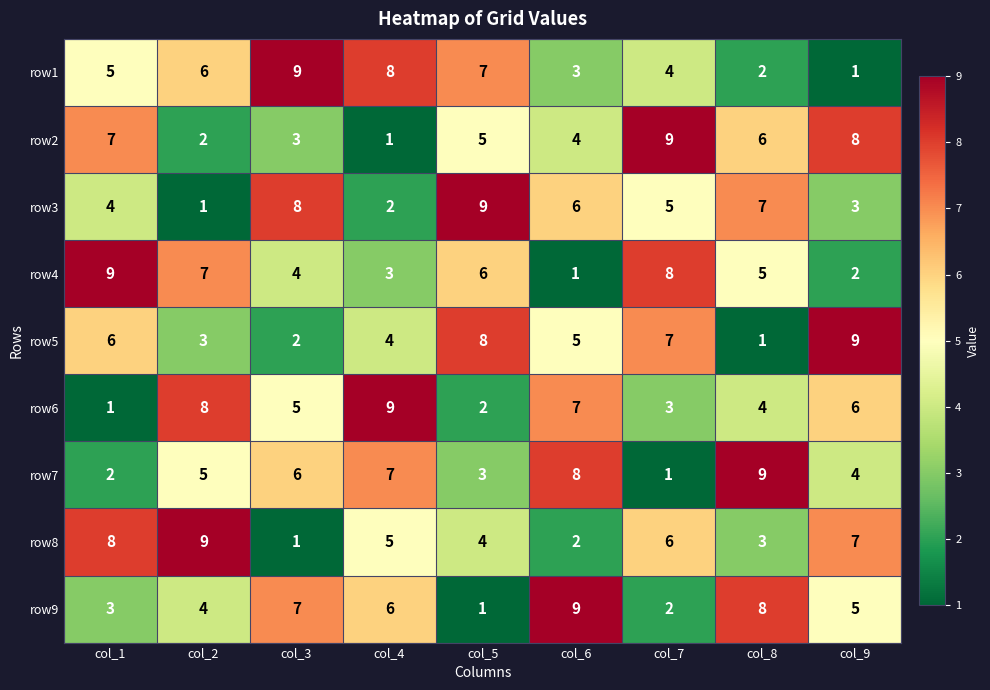

Rank the series at col_1 from lowest to highest value.

row6, row7, row9, row3, row1, row5, row2, row8, row4